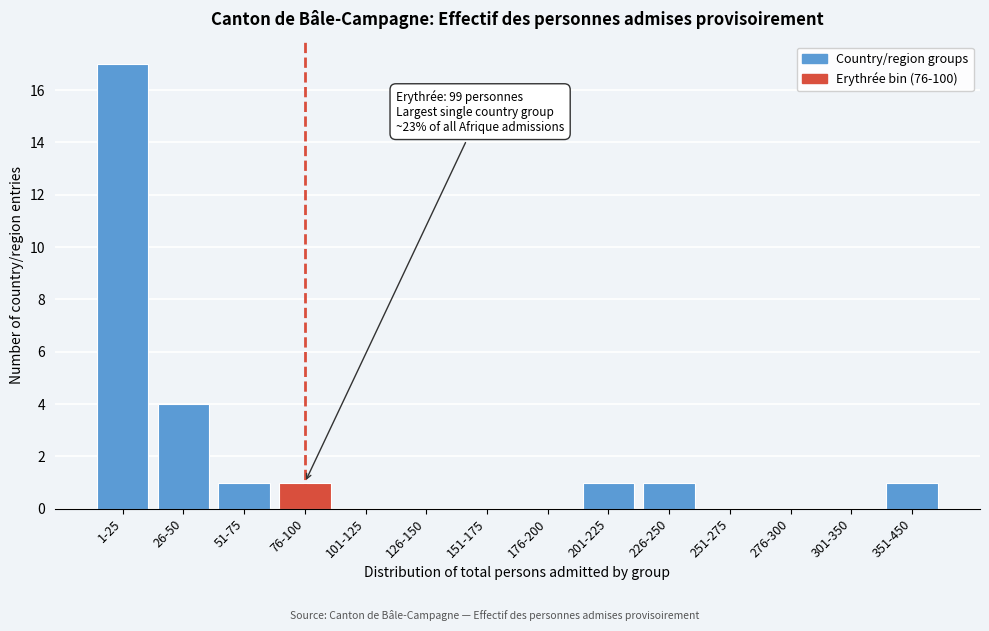

Reading left to right, transcribe all the data shown in this chart.

1-25=17	26-50=4	51-75=1	76-100=1	101-125=0	126-150=0	151-175=0	176-200=0	201-225=1	226-250=1	251-275=0	276-300=0	301-350=0	351-450=1